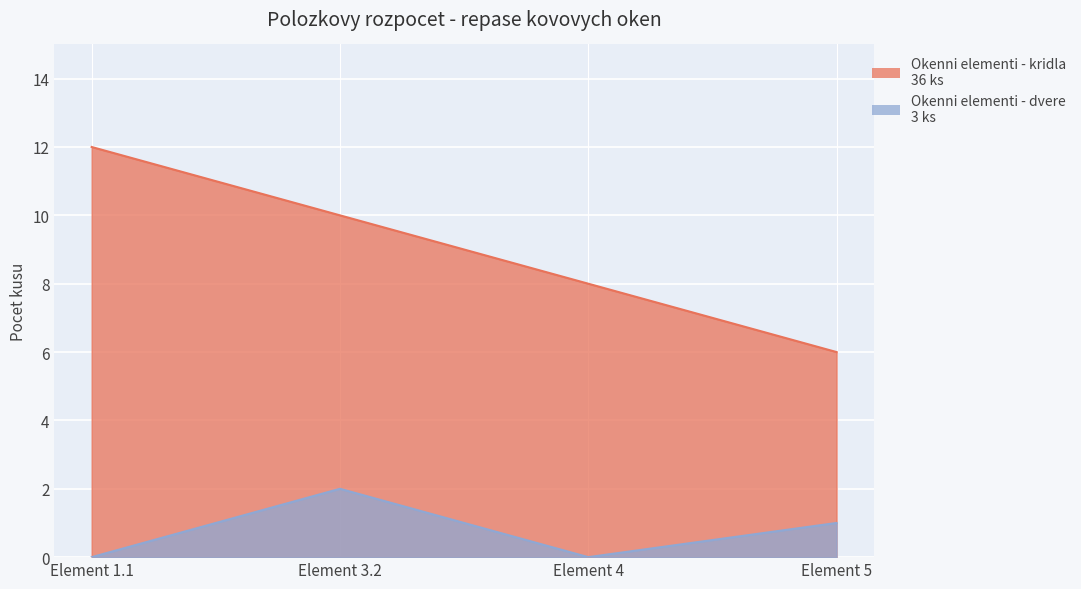

True or false: Okenni elementi - dvere and Okenni elementi - kridla cross at least once.

False